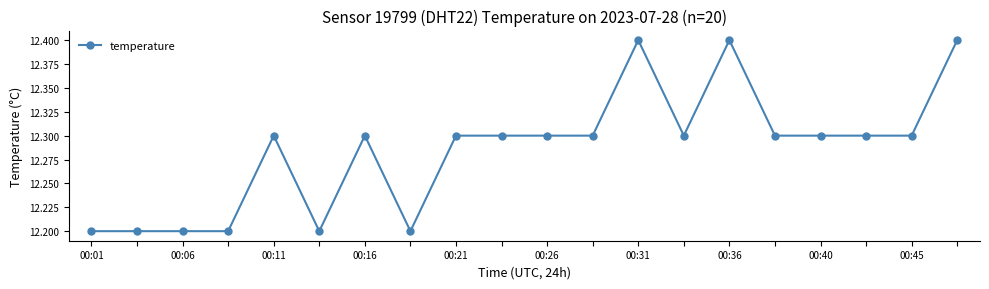

What is the difference between the maximum and minimum values?

0.2